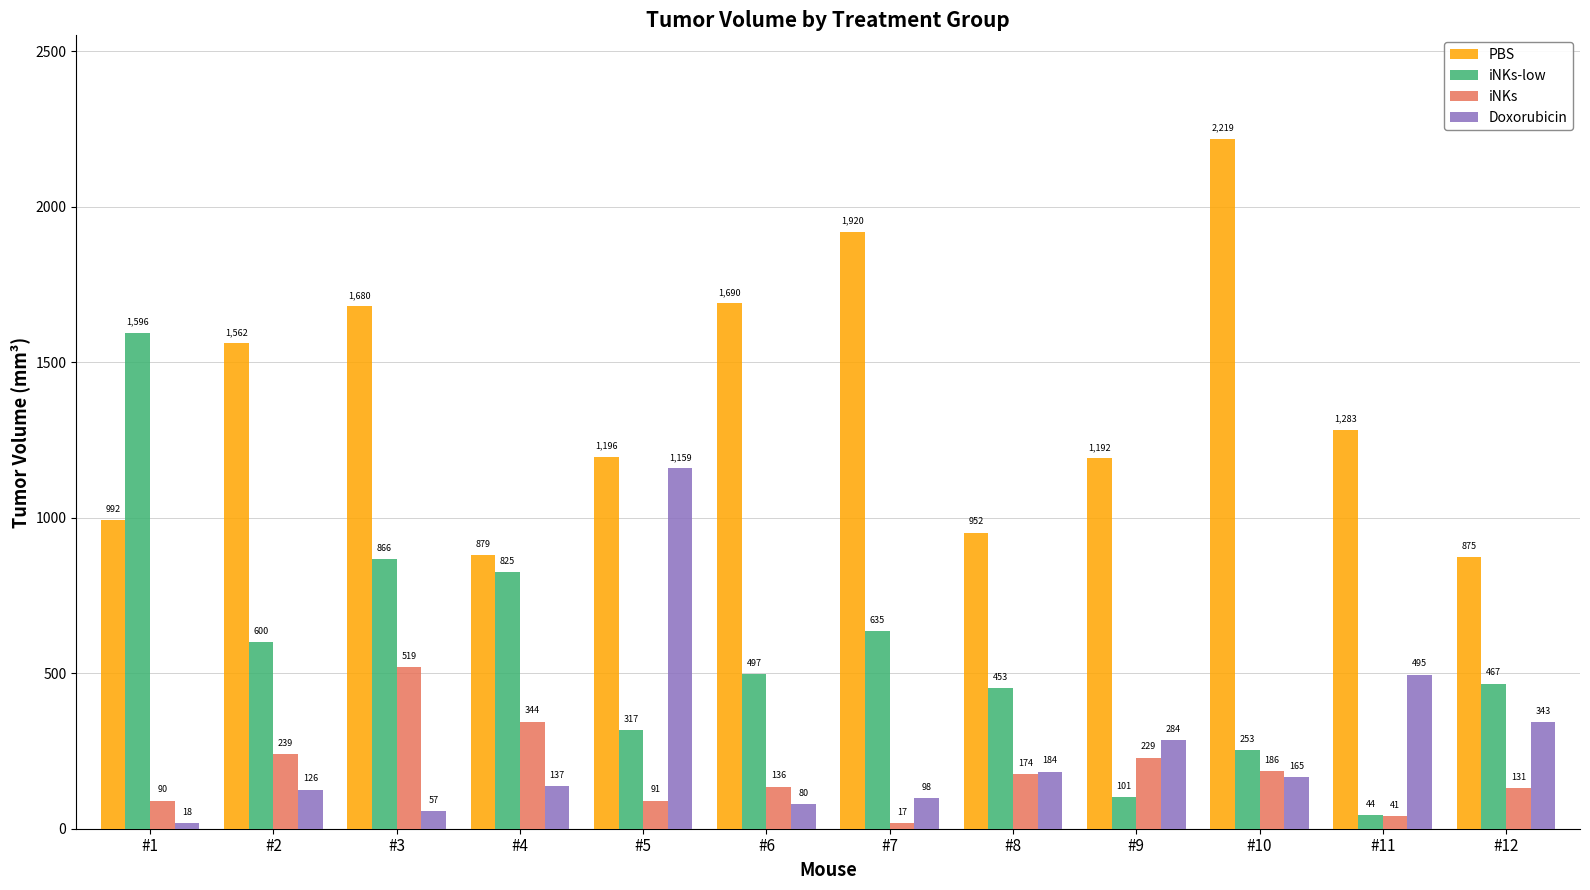

Rank the series at #3 from highest to lowest value.

PBS, iNKs-low, iNKs, Doxorubicin